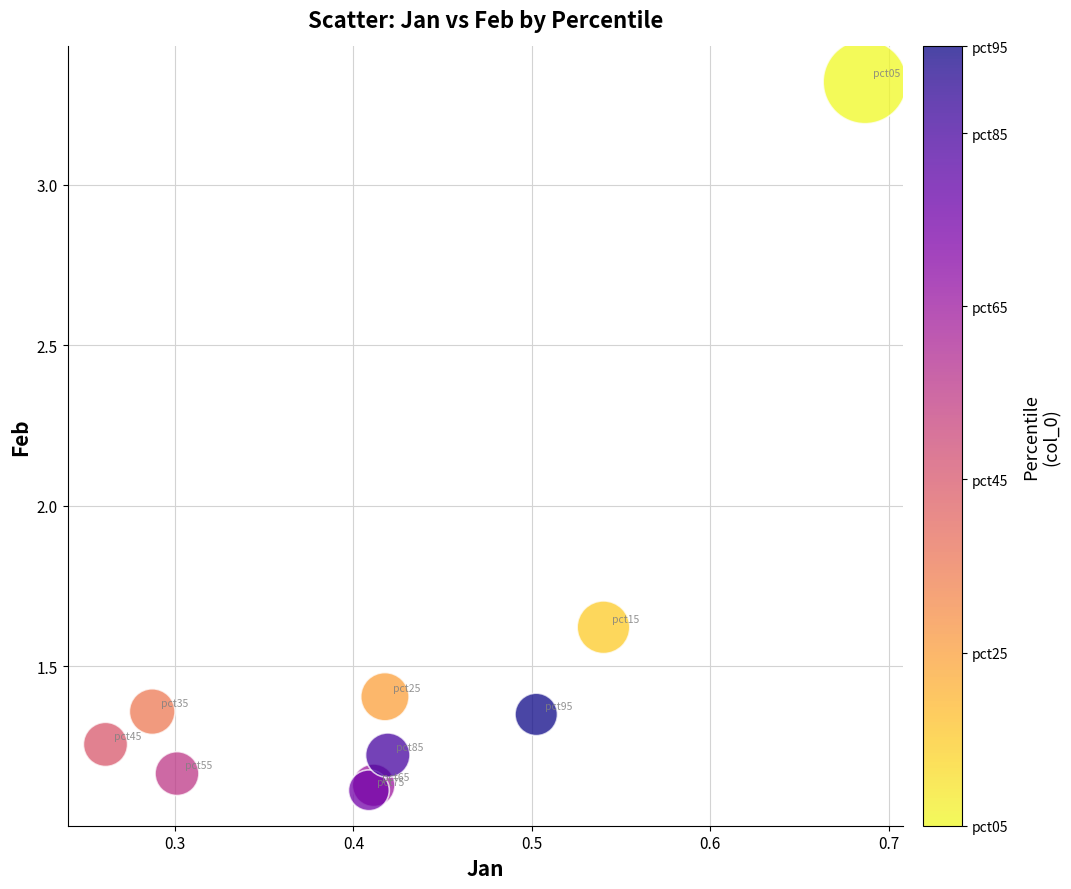

What Y value in the scatter plot is closest to 2?

1.6